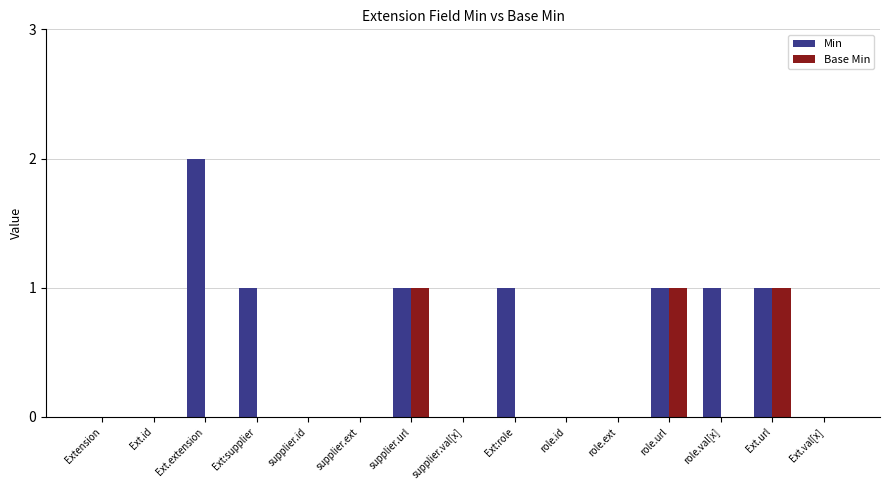

Which series has the largest total across all categories?

Min